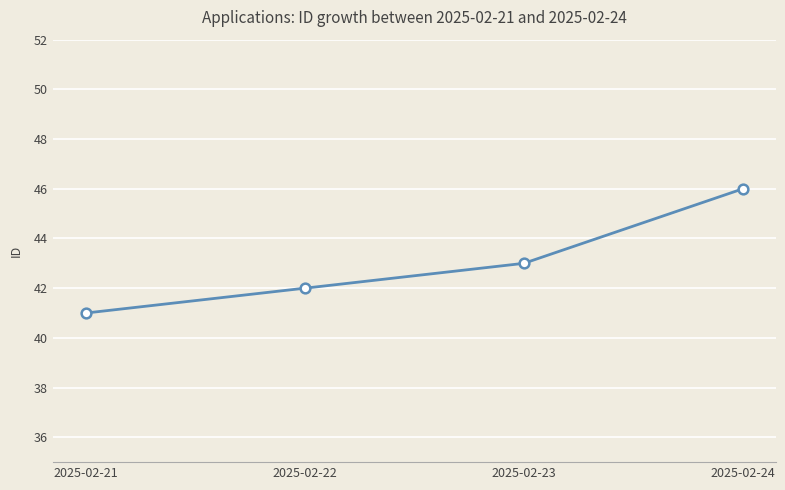

Between 2025-02-24 and 2025-02-21, which is larger?

2025-02-24